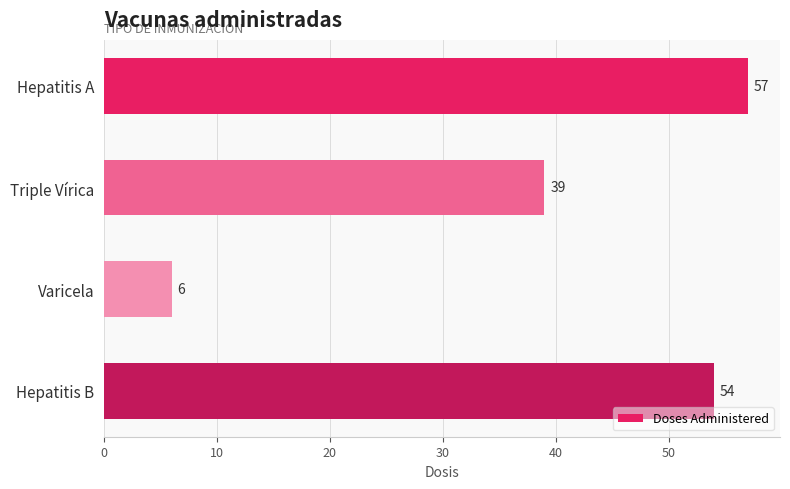

Reading top to bottom, what are all the values shown in this chart?

Hepatitis A=57	Triple Vírica=39	Varicela=6	Hepatitis B=54